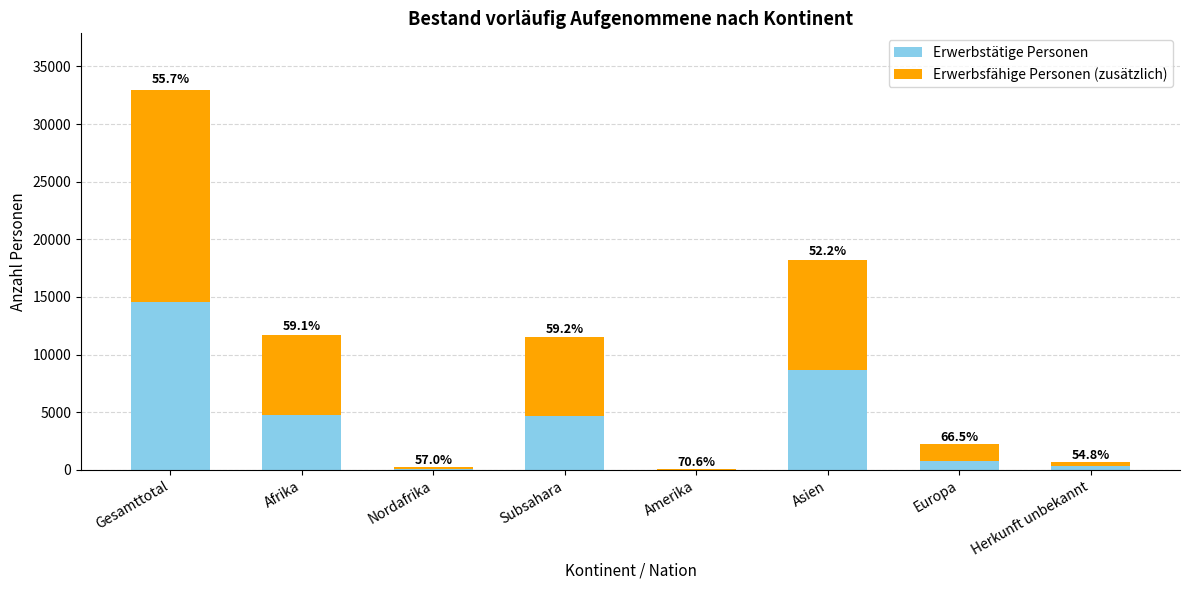

What are all the series names shown in the legend?

Erwerbstätige Personen, Erwerbsfähige Personen (zusätzlich)